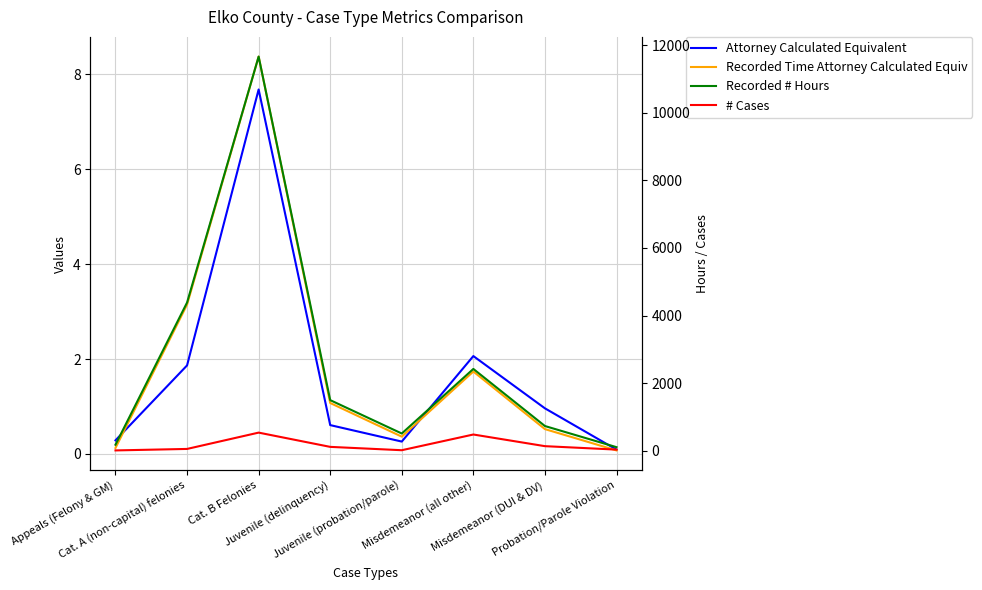

List the labels in order of # Cases value, largest first.

Cat. B Felonies, Misdemeanor (all other), Misdemeanor (DUI & DV), Juvenile (delinquency), Cat. A (non-capital) felonies, Probation/Parole Violation, Juvenile (probation/parole), Appeals (Felony & GM)